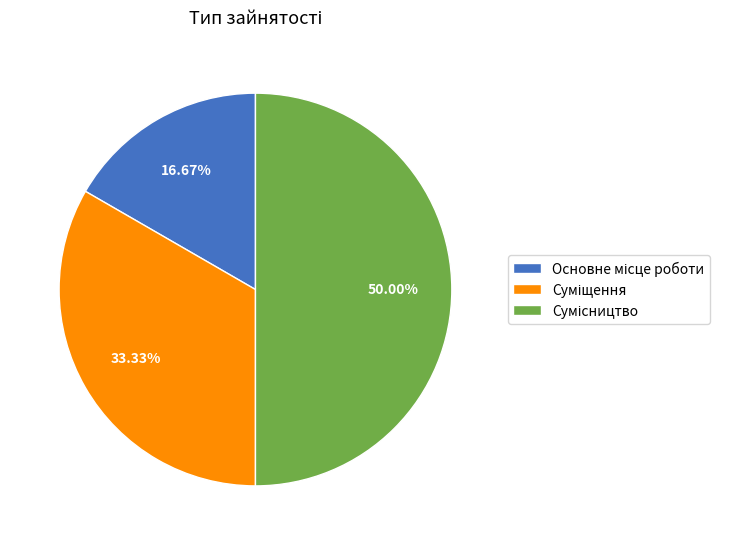

True or false: Основне місце роботи accounts for 8% of the total.

False